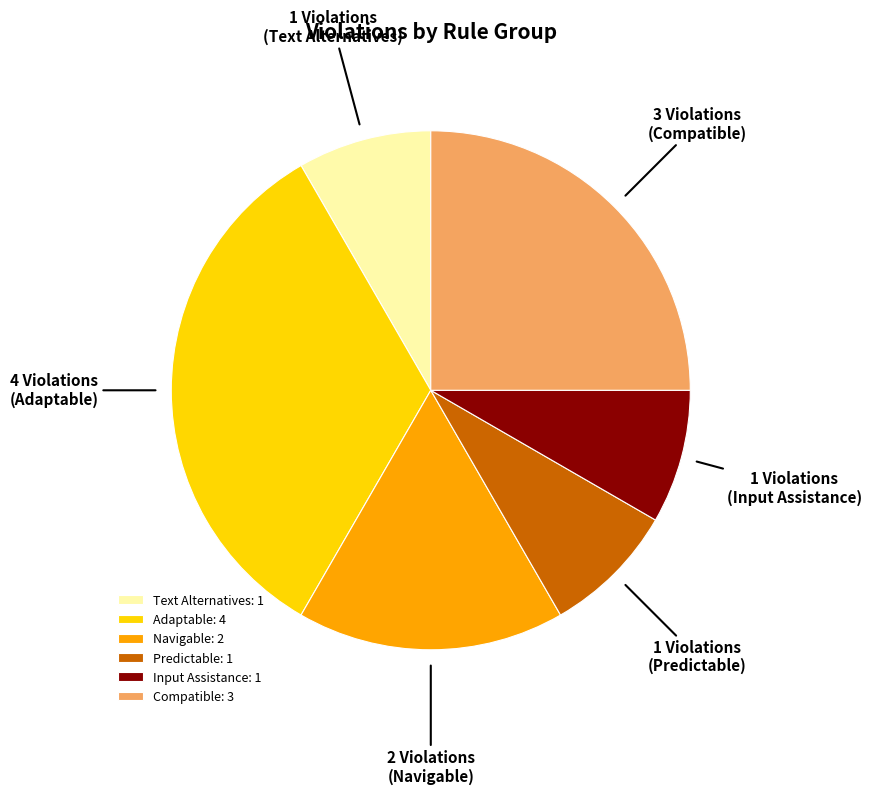

Do Compatible: 3 and Adaptable: 4 together represent more than half of the pie?

Yes